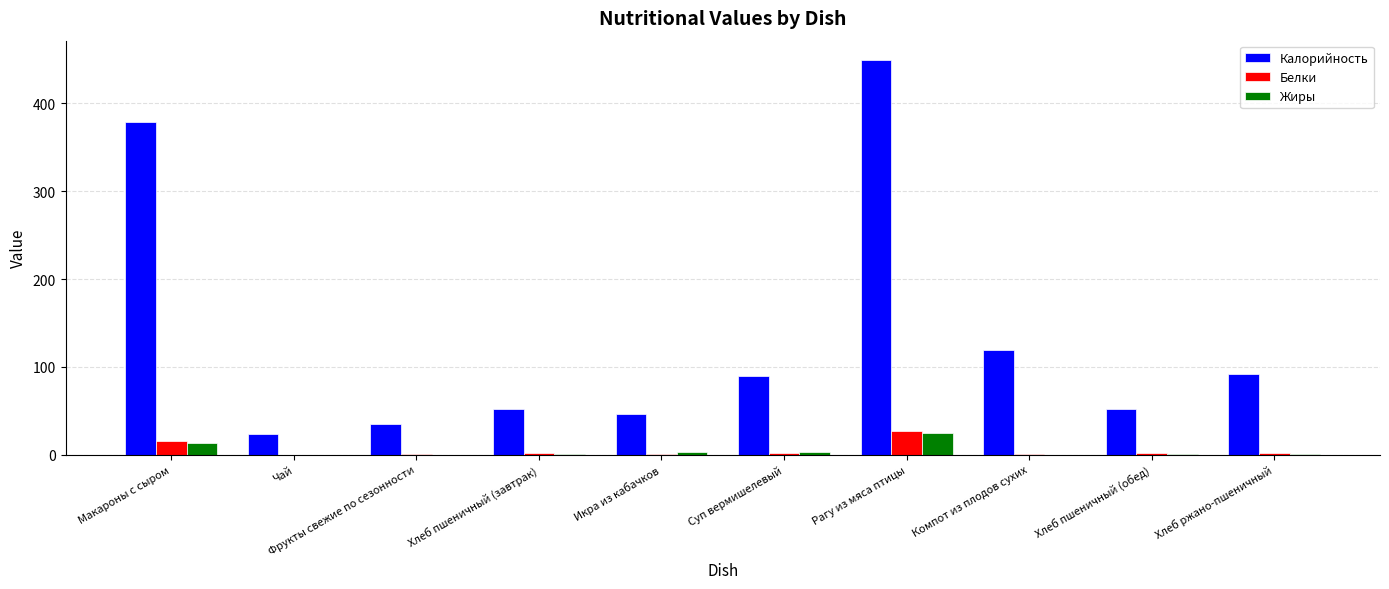

At which category is the sum across all series the highest?

Рагу из мяса птицы